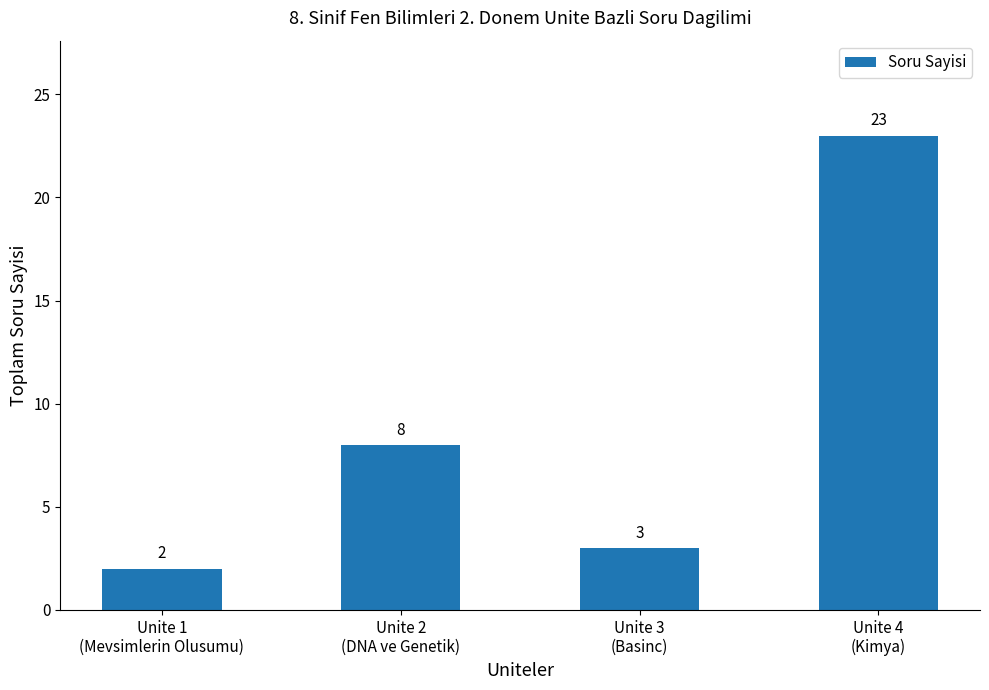

Reading right to left, transcribe all the data shown in this chart.

23	3	8	2